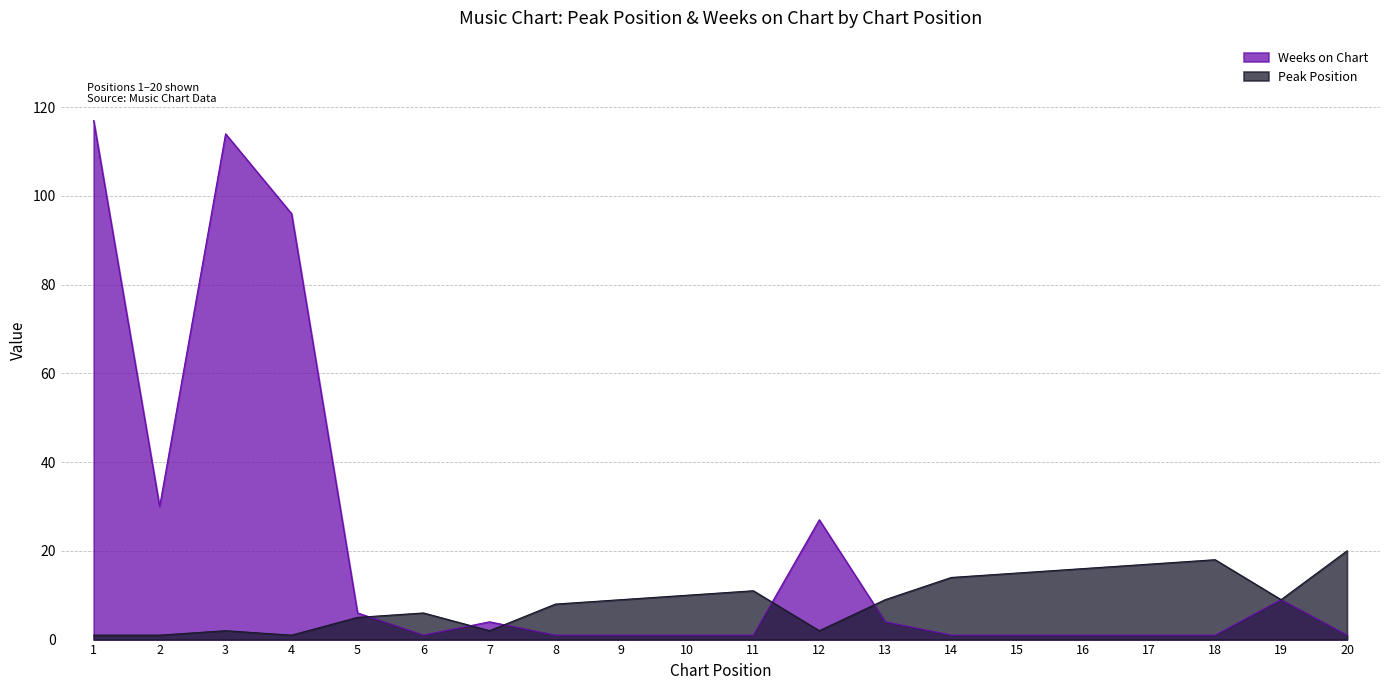

What is the total value across all series at 13?

13